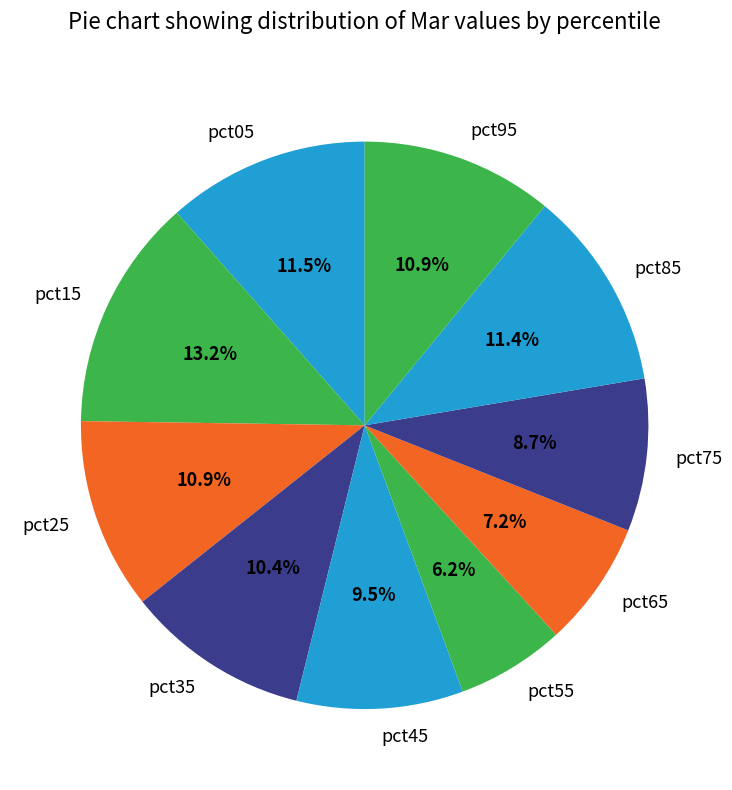

Is the sum of pct95 and pct75 greater than half?

No